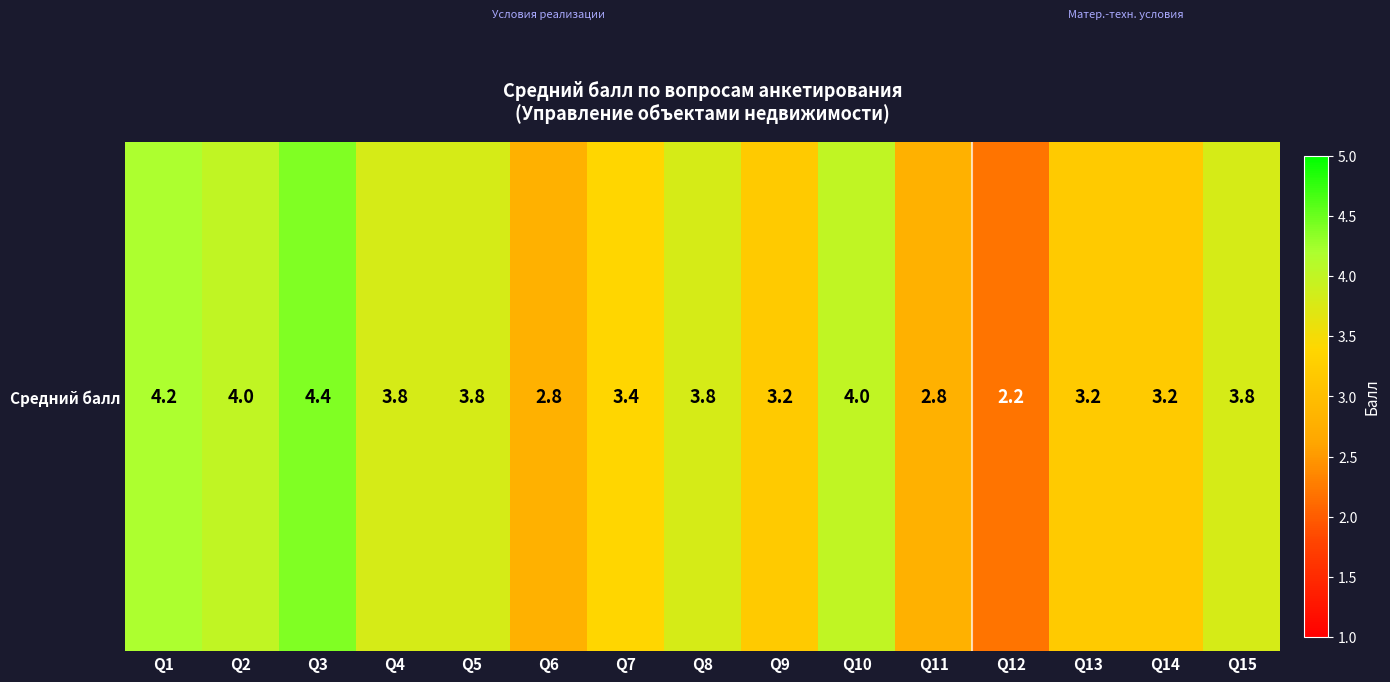

List the labels in order of value, largest first.

Q3, Q1, Q2, Q10, Q4, Q5, Q8, Q15, Q7, Q9, Q13, Q14, Q6, Q11, Q12